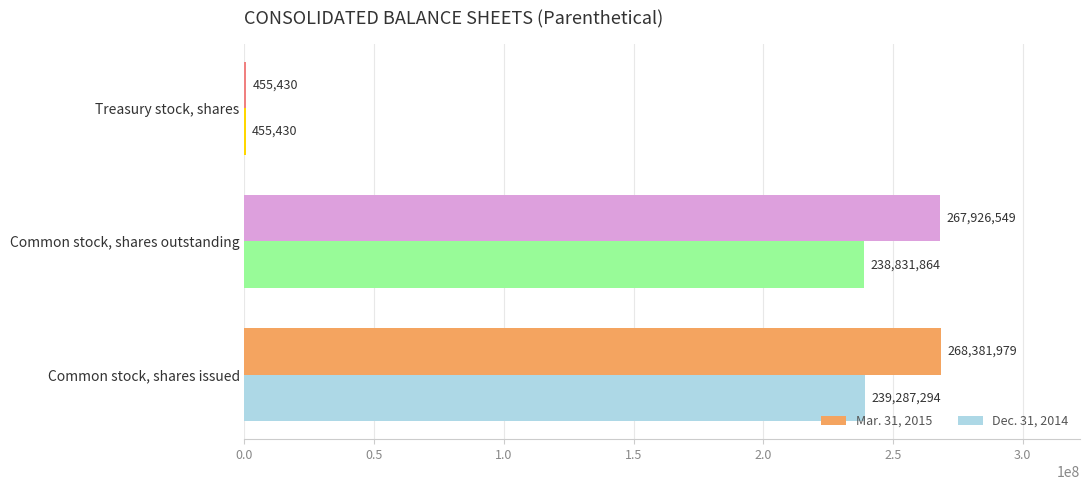

True or false: Dec. 31, 2014 has a value of 238831864 at Common stock, shares outstanding.

True